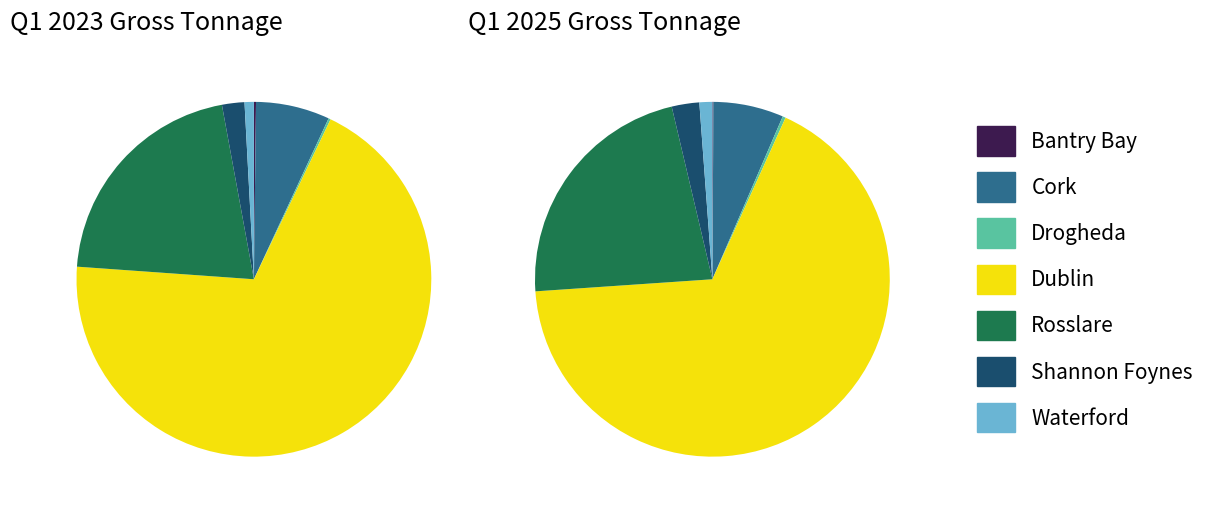

To the nearest percent, what percentage of the pie is Dublin?

69%